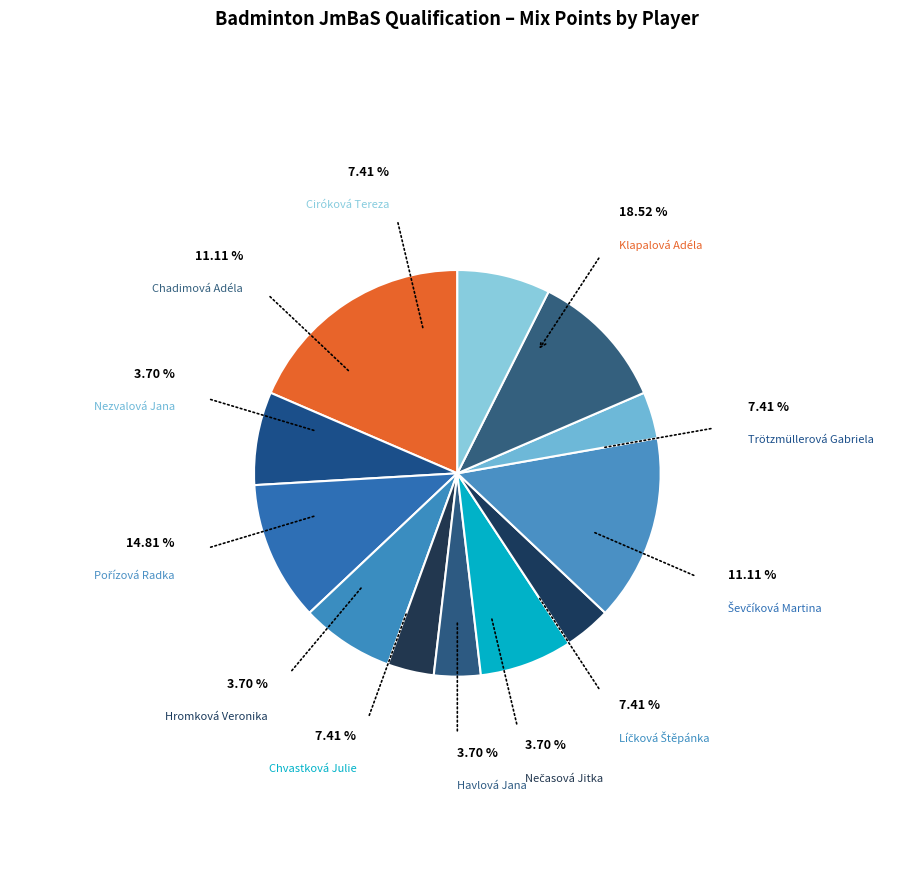

To the nearest percent, what percentage of the pie is Chvastková Julie?

7%